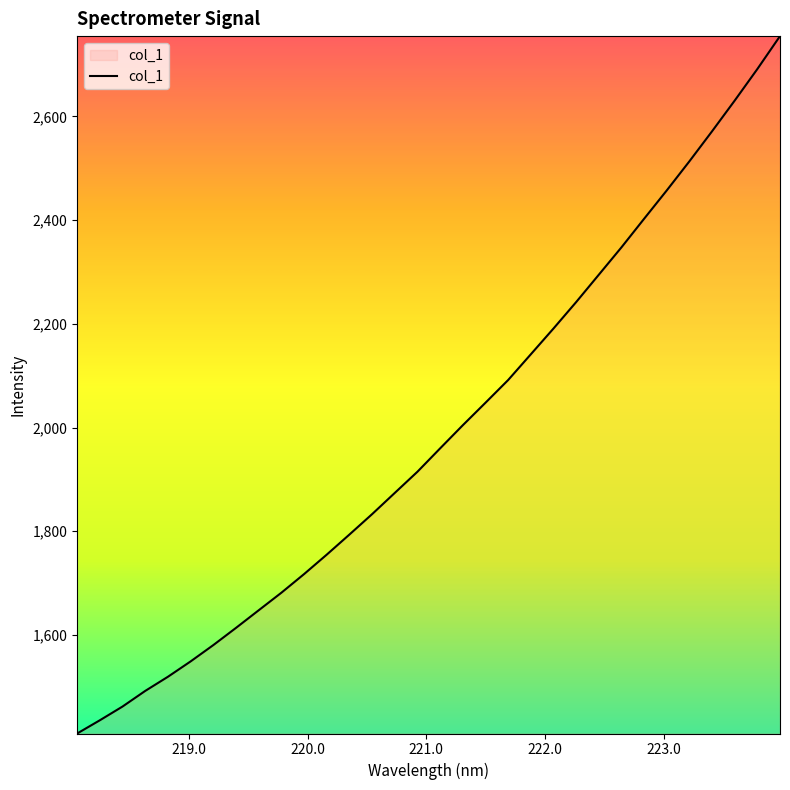

What is the smallest value displayed?

1409.9